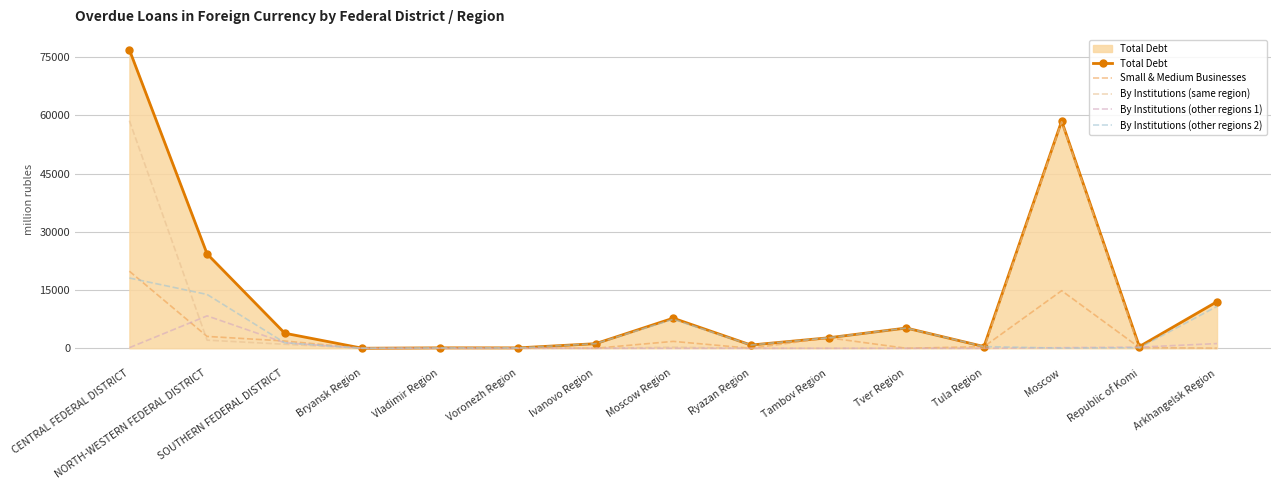

What value does the By Institutions (other regions 2) series have at Vladimir Region?

111